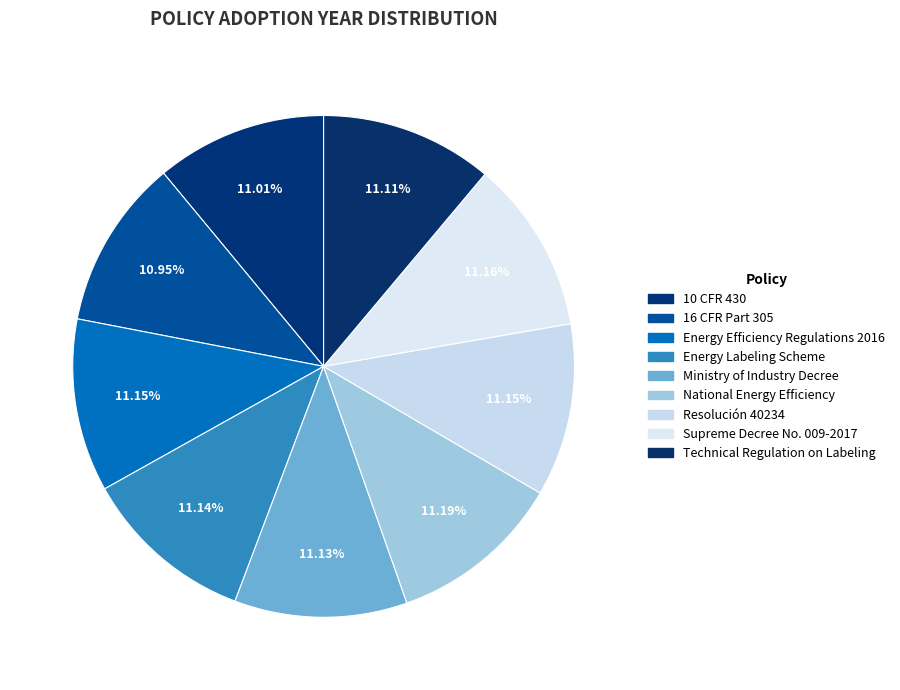

To the nearest percent, what is the combined percentage of Ministry of Industry Decree and Energy Efficiency Regulations 2016?

22%